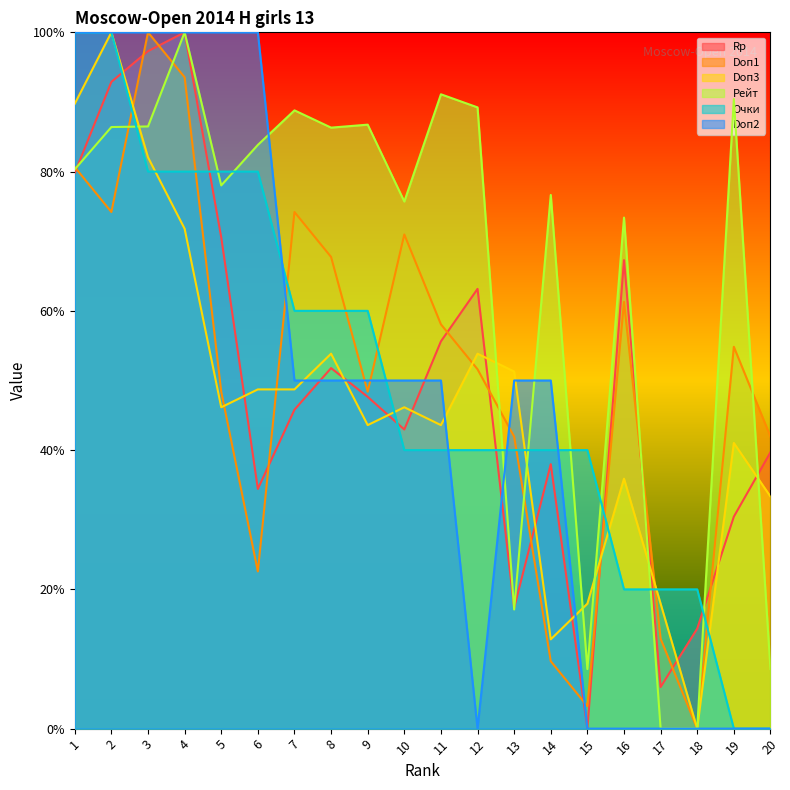

Between 12 and 14, which series saw the biggest shift?

Doп2